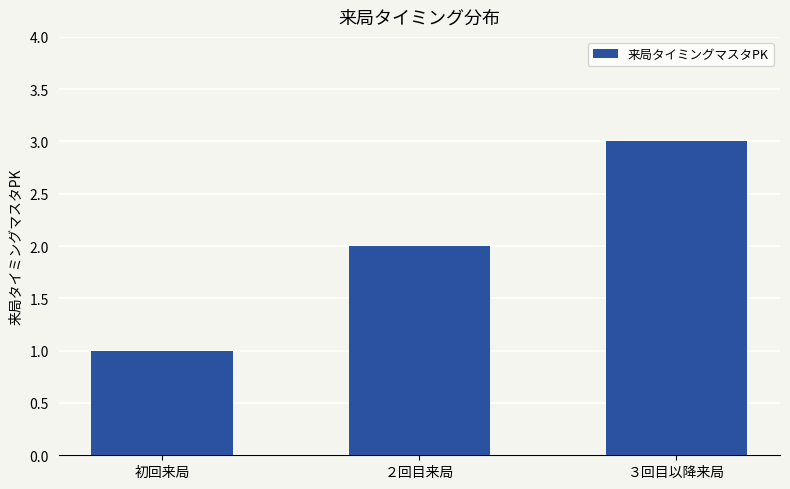

Are the bars horizontal?

No